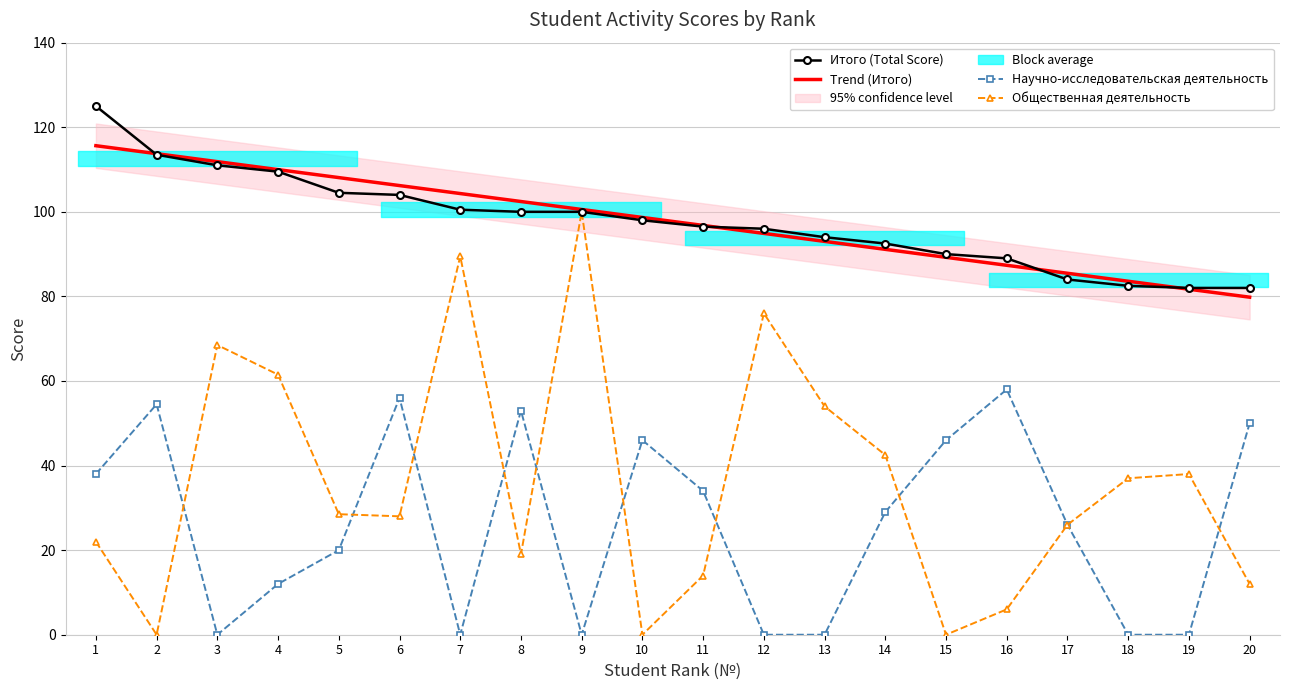

Which category has the highest value in the Общественная деятельность series?

9